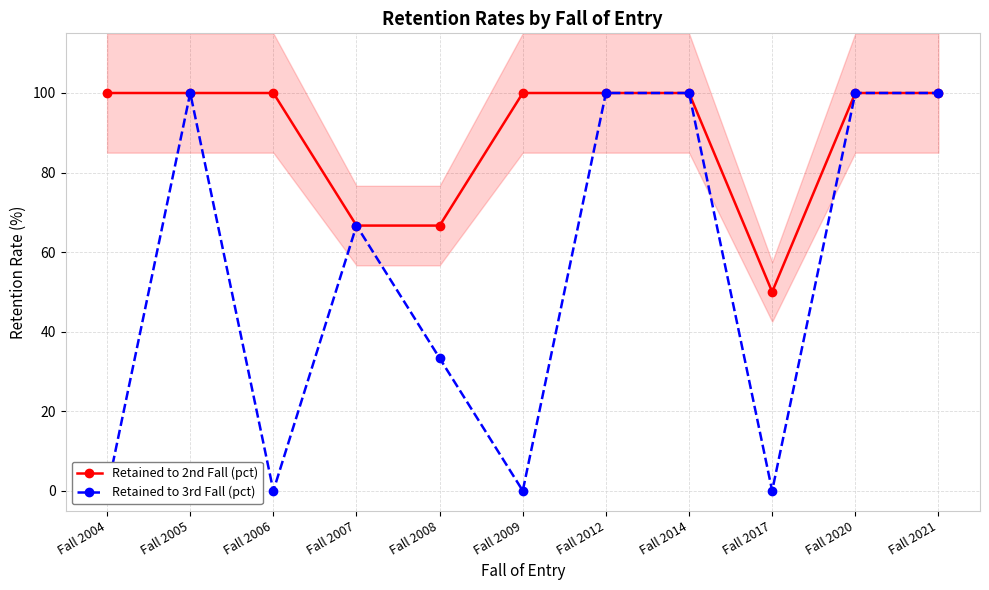

Which series has the largest range (max minus min)?

Retained to 3rd Fall (pct)